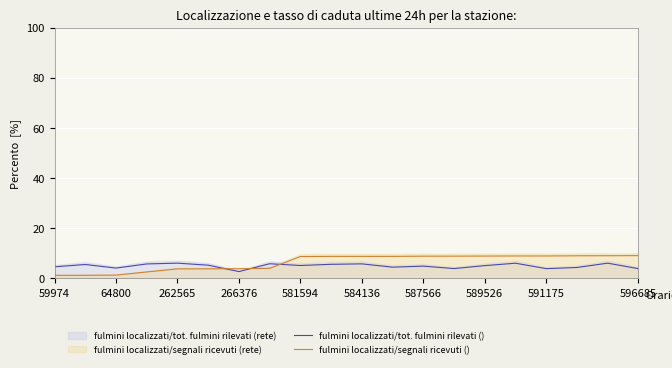

True or false: fulmini localizzati/tot. fulmini rilevati () has a value of 1.1 at 589526.

False